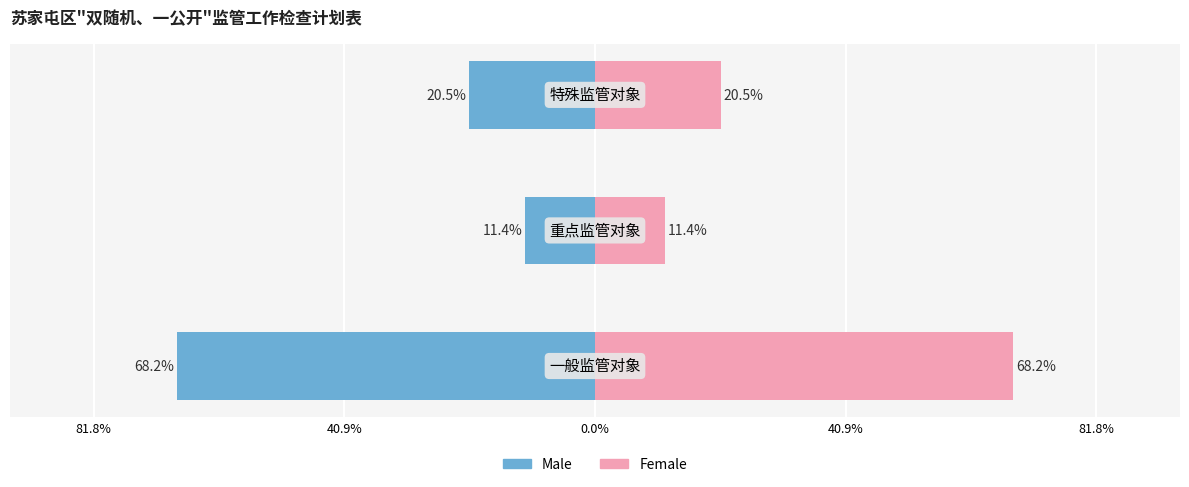

At how many categories does at least one series exceed 25?

1